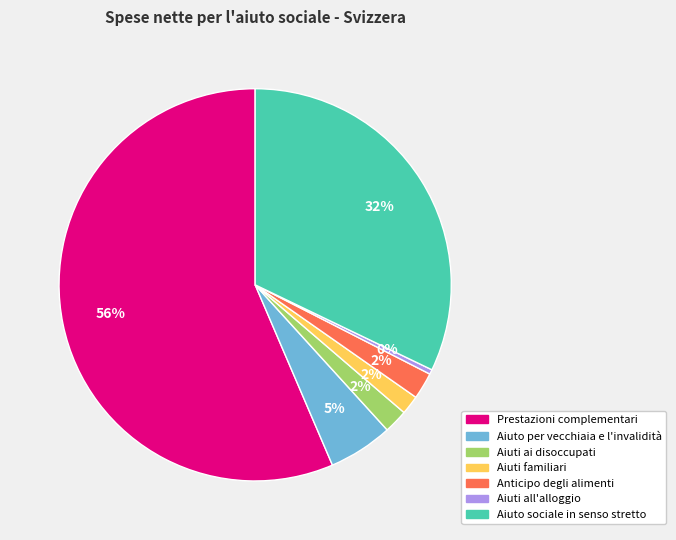

Which has a higher value, Aiuto per vecchiaia e l'invalidità or Aiuti ai disoccupati?

Aiuto per vecchiaia e l'invalidità